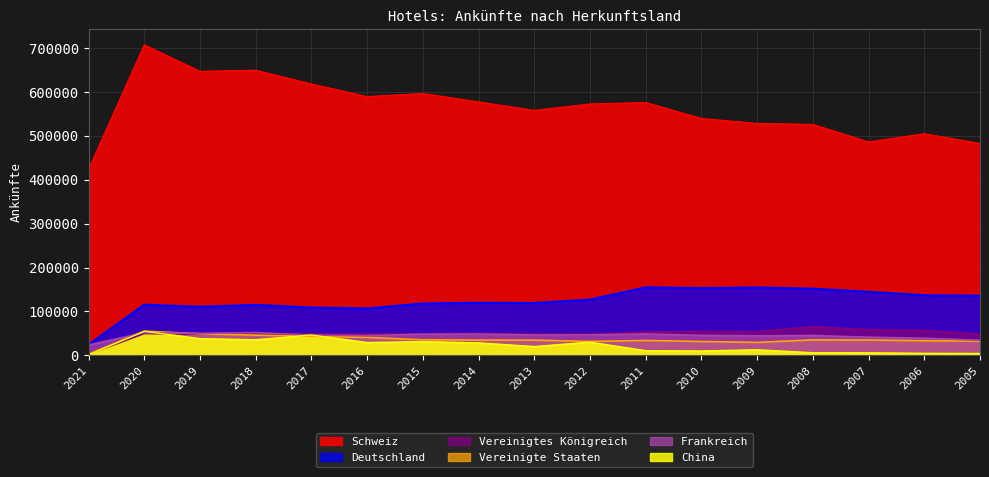

Reading left to right, extract all data points from this chart.

Schweiz: 424109	707576	647315	649656	618475	589645	596673	577525	558210	572815	576182	539765	528523	526231	486267	505083	482820
Deutschland: 24168	115450	110535	114980	108841	106676	118039	119665	119178	126907	154899	153073	154530	151776	144657	136864	135741
Vereinigtes Königreich: 2723	50125	48502	49468	48203	48305	48368	49459	48099	48177	52708	53743	53636	64748	57872	56444	47852
Vereinigte Staaten: 2770	54972	49022	45846	43334	40697	35284	34719	34530	31570	33815	31431	29392	35101	34828	33101	32214
Frankreich: 23403	51478	49986	51649	45935	44902	48135	48572	46269	46502	48596	45393	44363	45146	41291	38978	34248
China: 642	54746	37980	35392	46221	29076	31122	28241	19931	29988	10507	9782	12580	5796	5617	4464	4076